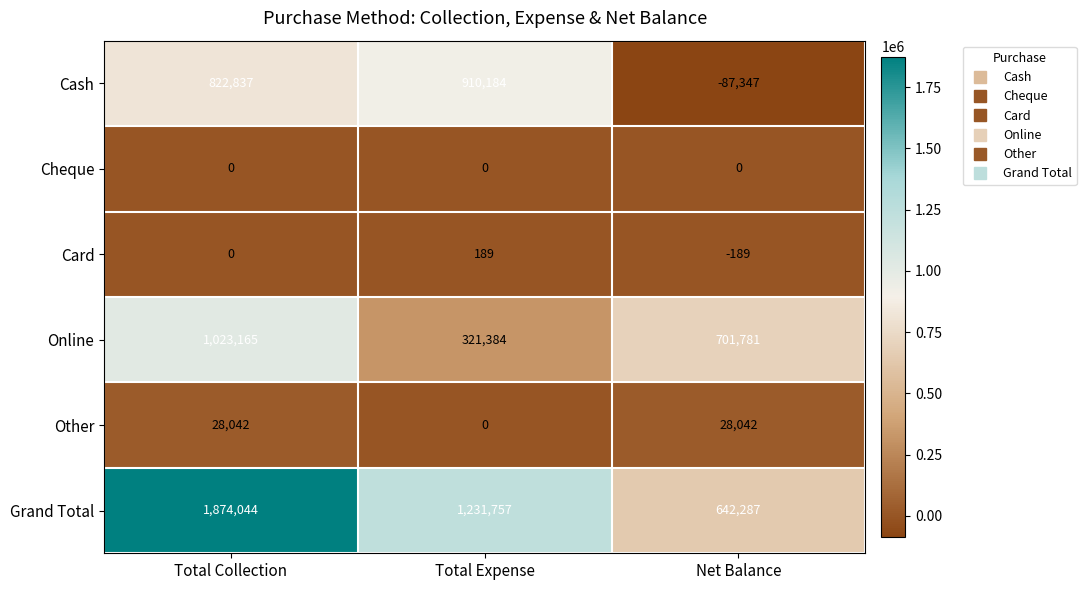

Which series has the largest range (max minus min)?

Grand Total